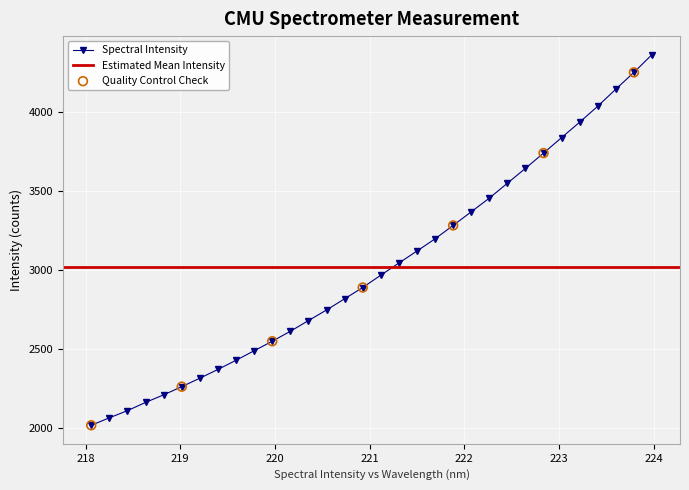

Between 223.2172 and 219.0156, which is larger?

223.2172